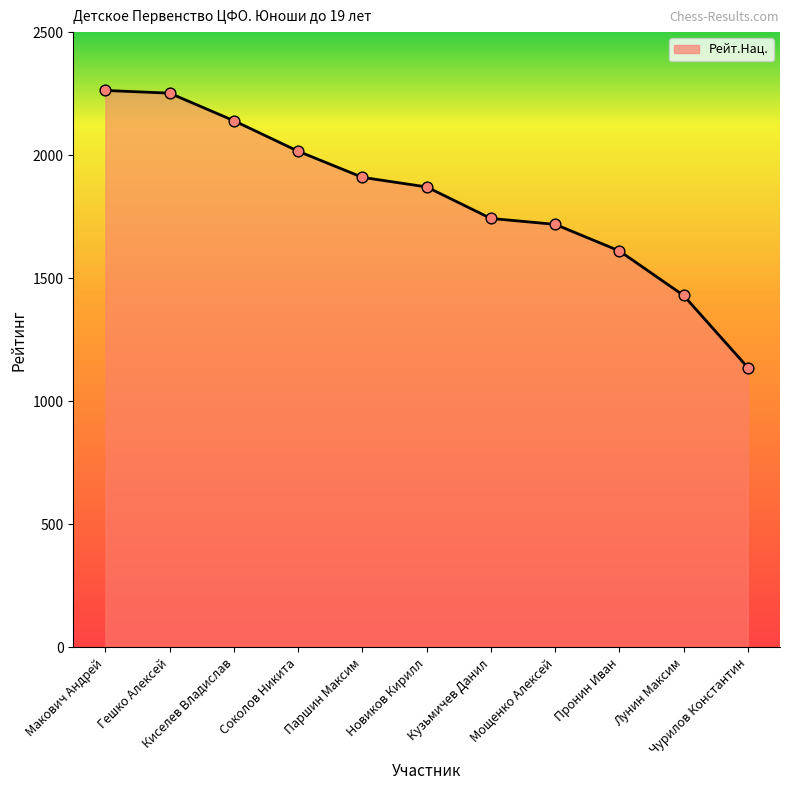

Approximately how many times larger is the value at Новиков Кирилл compared to Гешко Алексей?

0.8